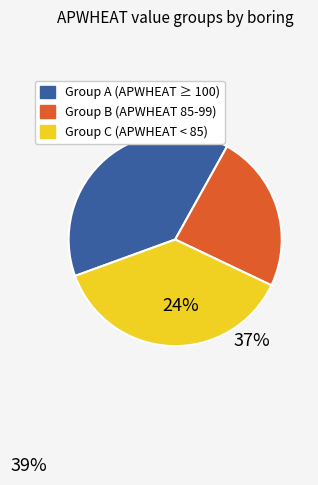

How many segments does this pie chart have?

3